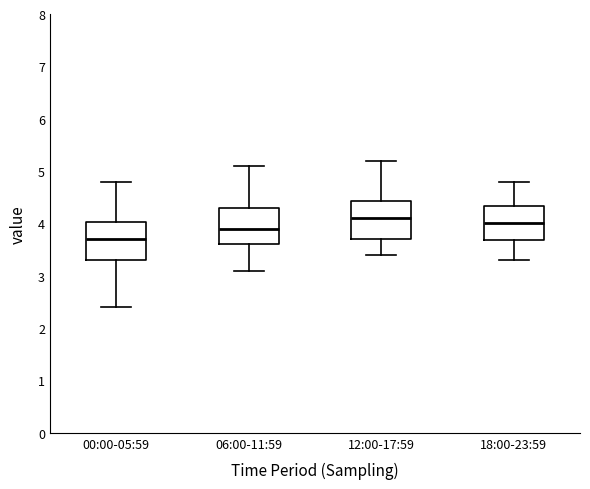

Where is the upper edge of the box for 18:00-23:59 on the y-axis? The values are not printed on the chart, so give them approximately, as read against the axis.

4.3